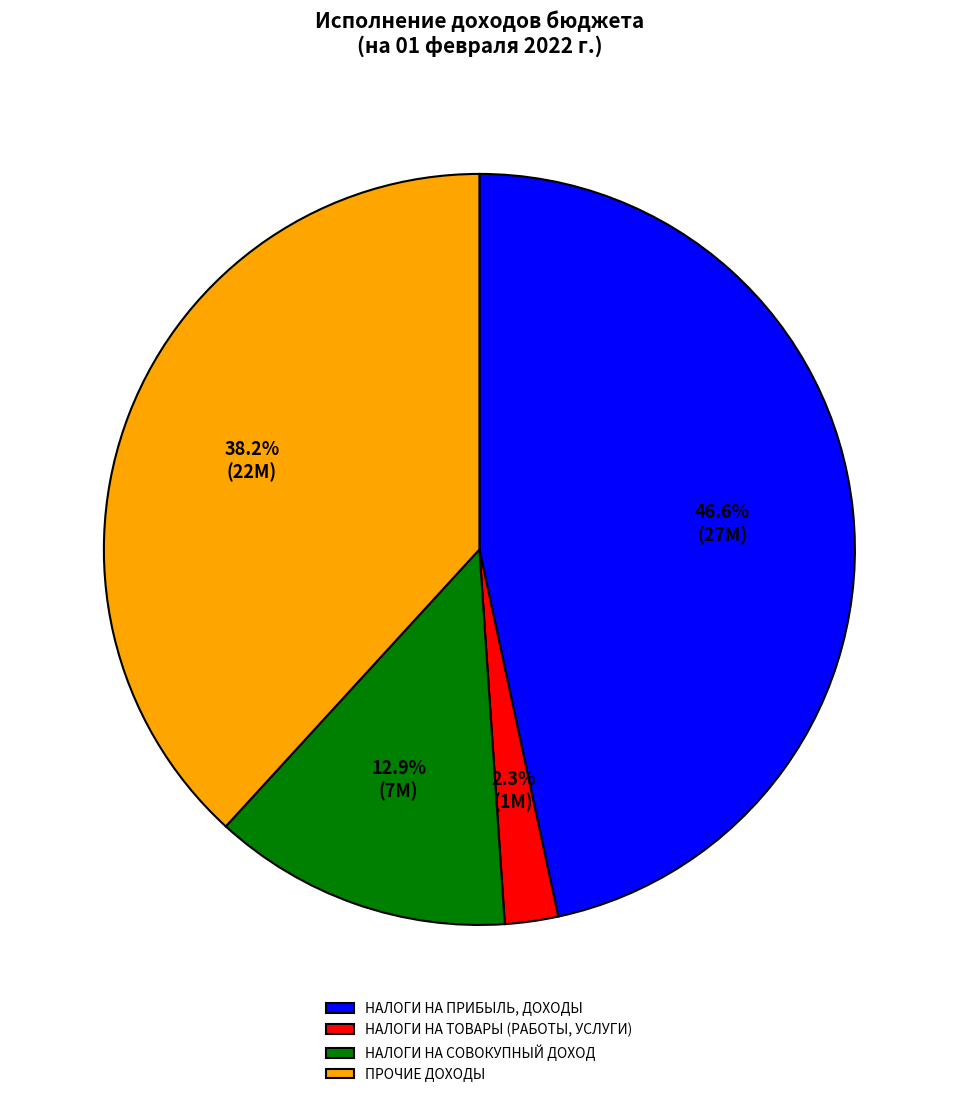

True or false: НАЛОГИ НА ПРИБЫЛЬ, ДОХОДЫ accounts for 60% of the total.

False